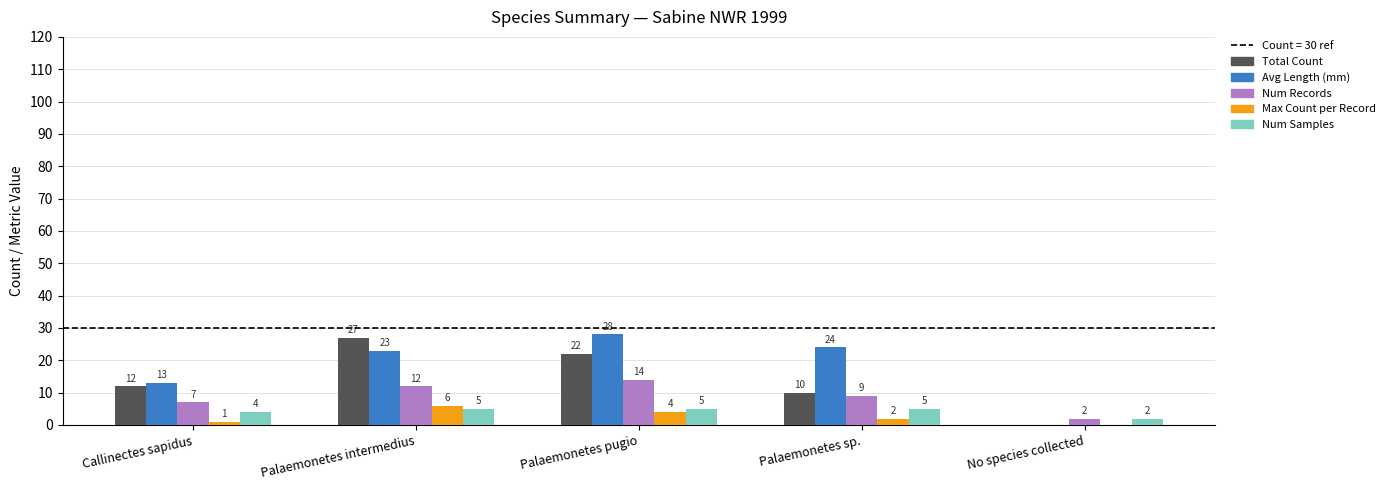

The value of Avg Length (mm) at Callinectes sapidus is 20. True or false?

False